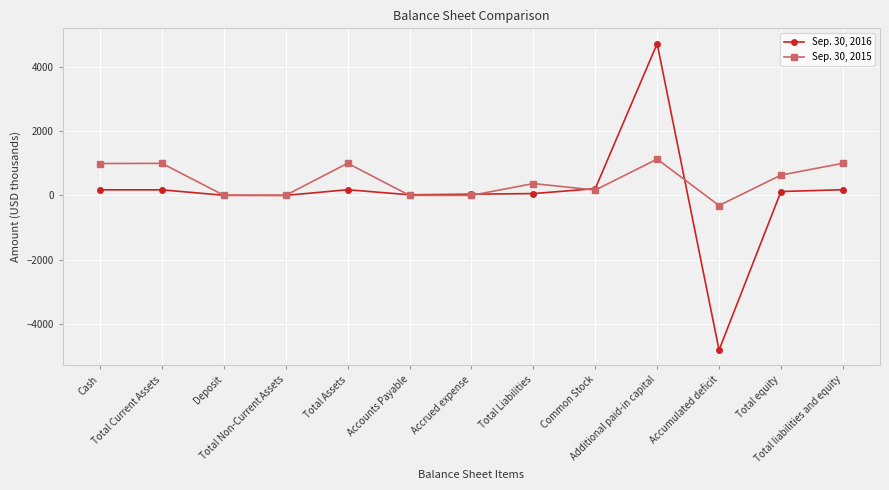

How many lines are shown in the chart?

2